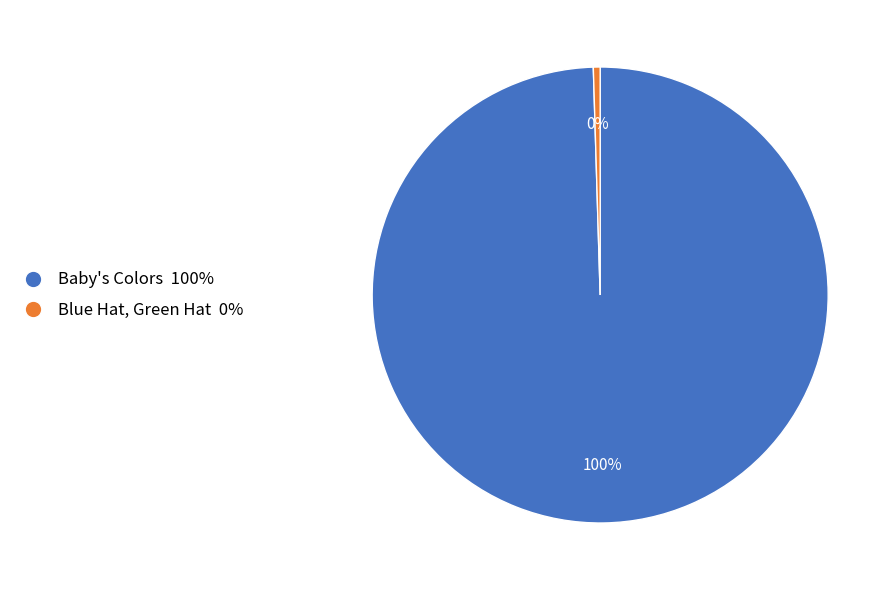

Rank the categories by value from highest to lowest.

Baby's Colors, Blue Hat, Green Hat